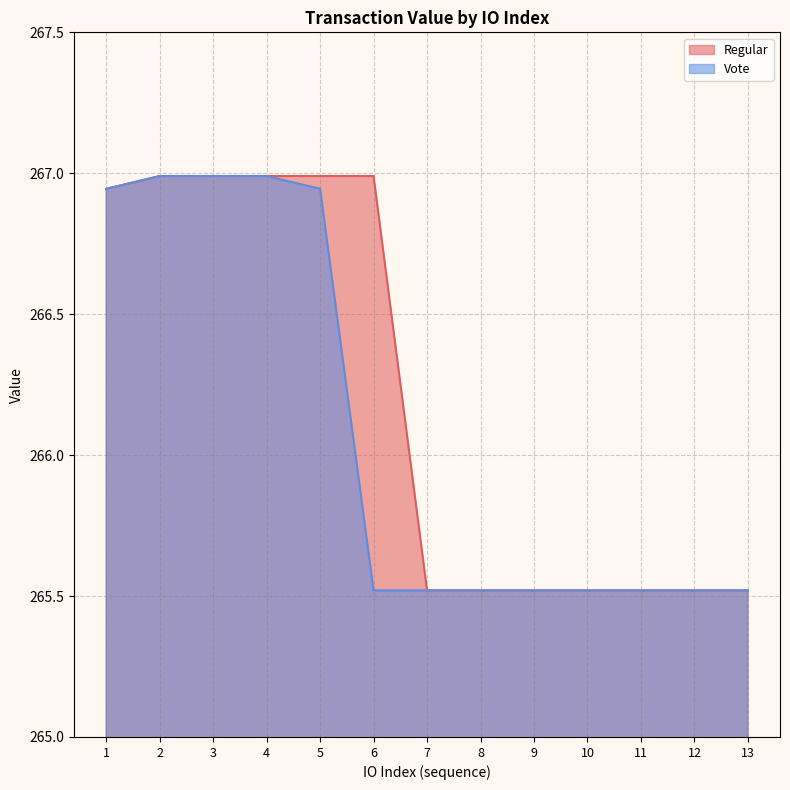

What is the maximum value for Vote?

267.0